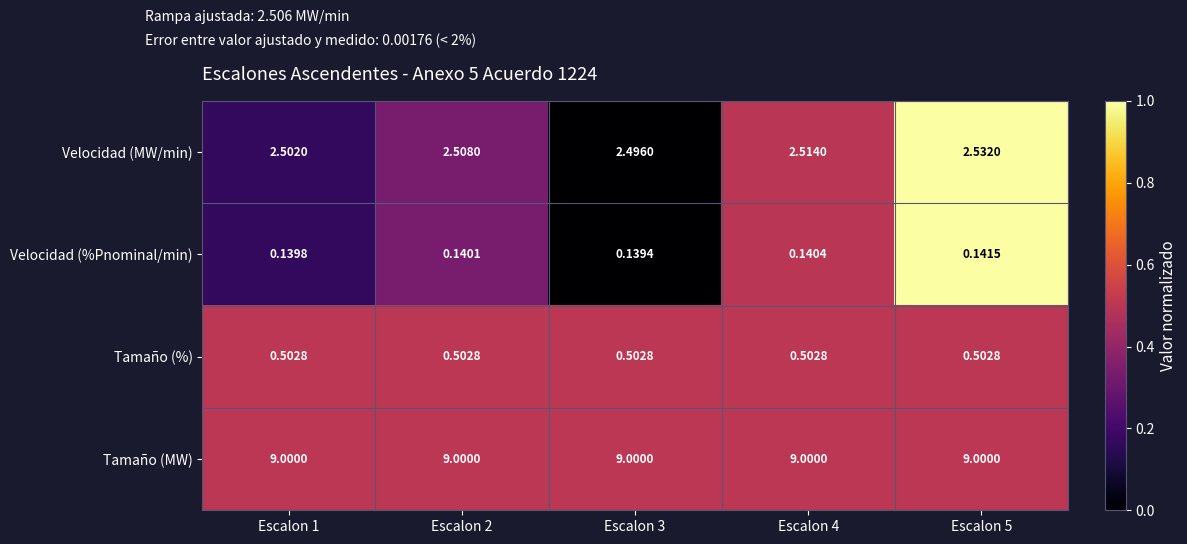

At which category is the sum across all series the highest?

Escalon 5